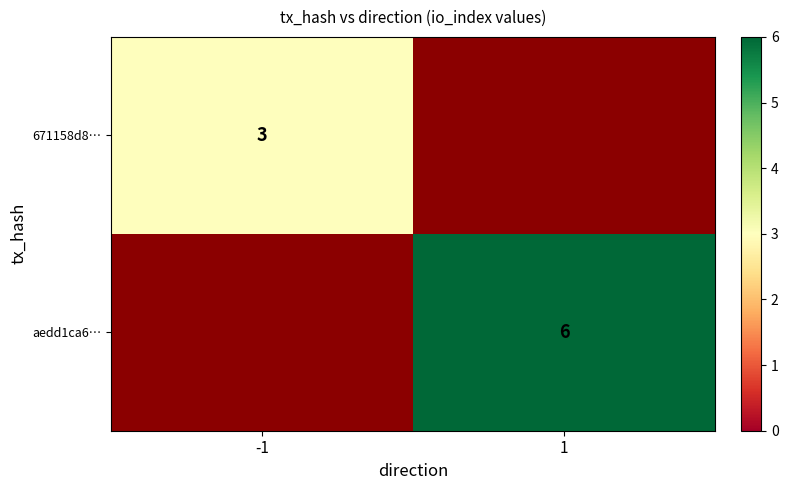

How many data points does each series have?

2